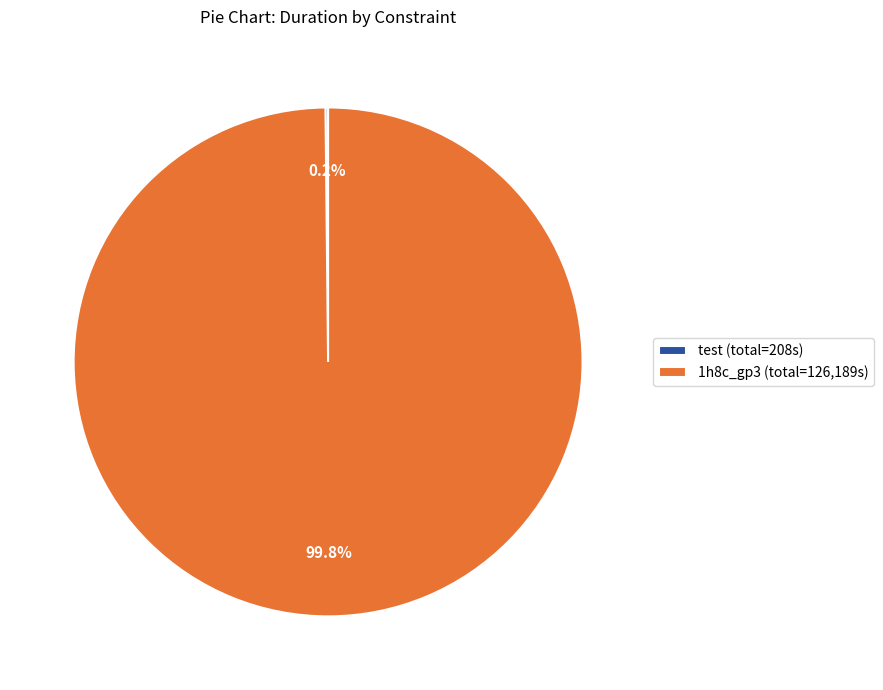

Does any single category account for the majority?

Yes